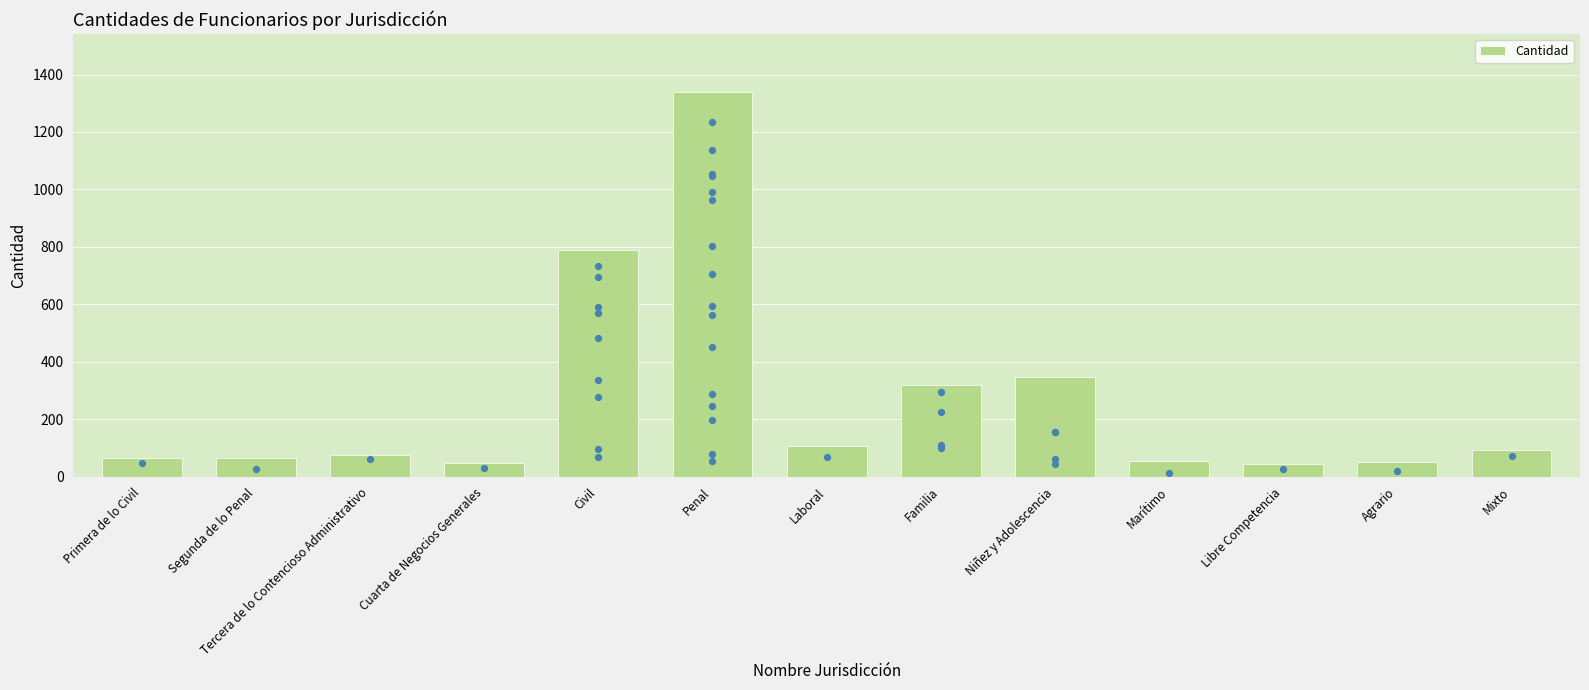

Approximately how many times larger is the value at Mixto compared to Segunda de lo Penal?

1.4